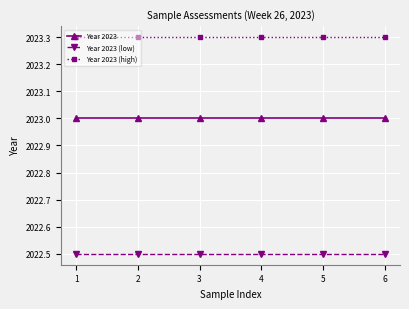

Rank the series at 6 from lowest to highest value.

Year 2023 (low), Year 2023, Year 2023 (high)